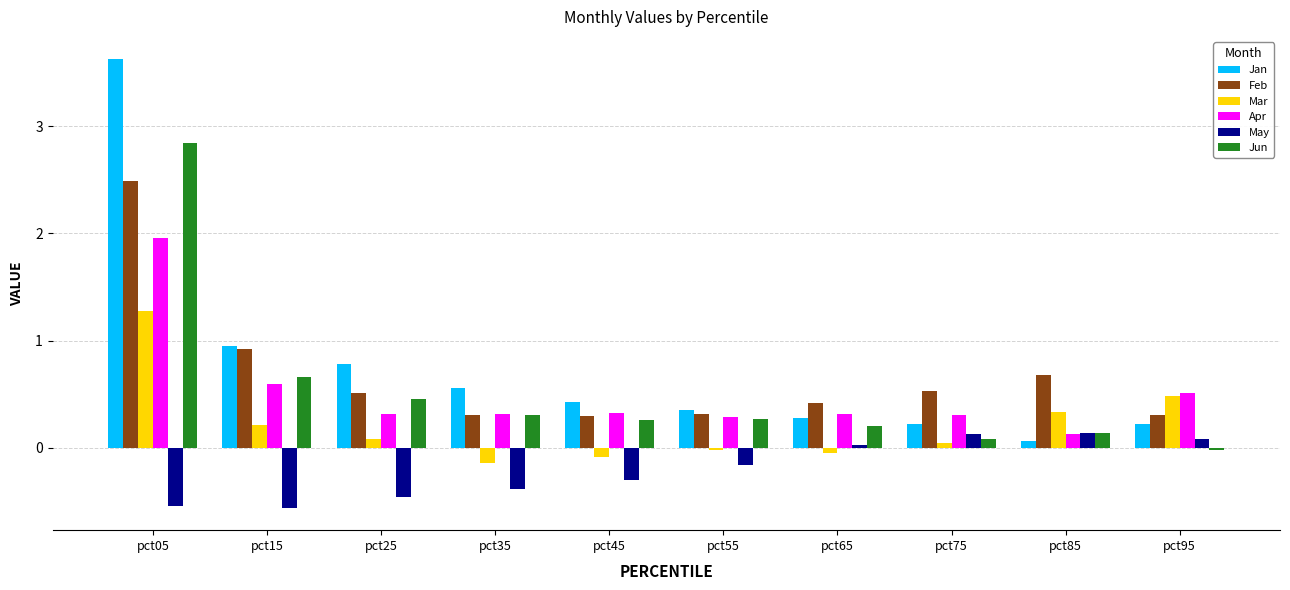

How many values in the Mar series exceed 0?

6